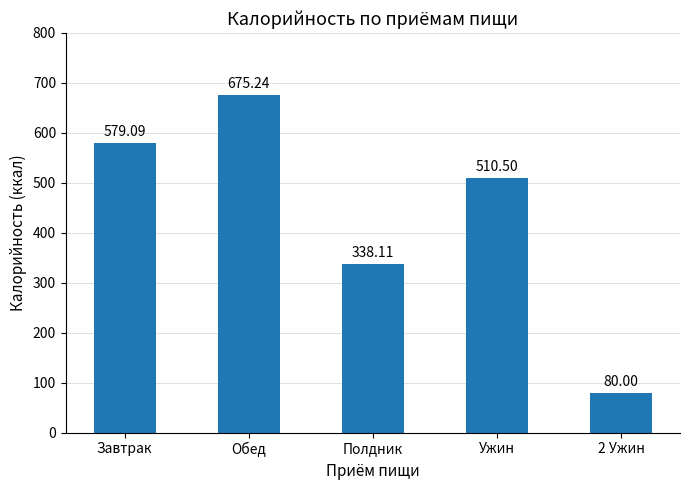

What is the change in value from Завтрак to Ужин?

-68.6